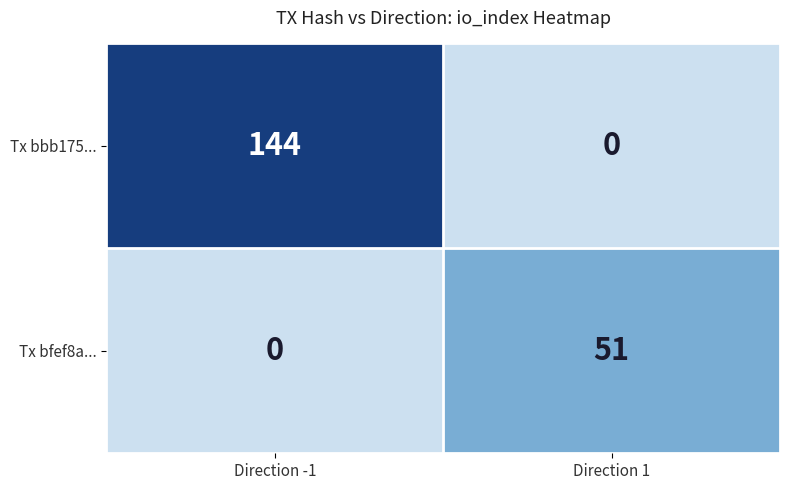

Rank the series at Direction -1 from lowest to highest value.

Tx bfef8a..., Tx bbb175...